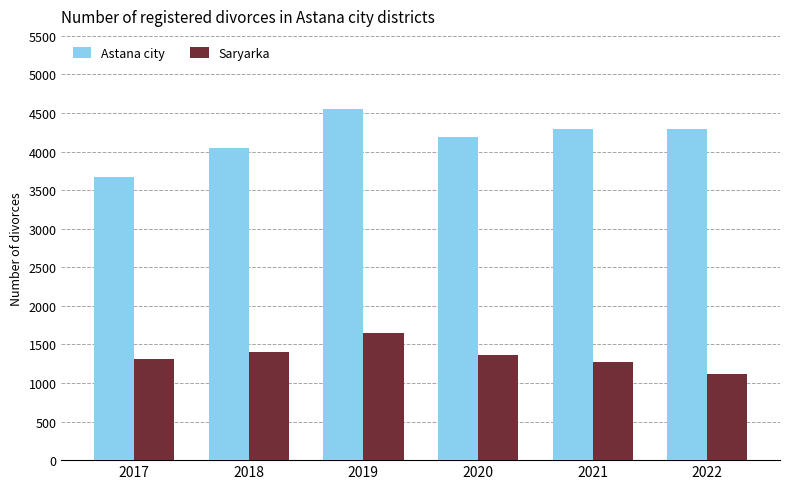

At which category is the sum across all series the highest?

2019